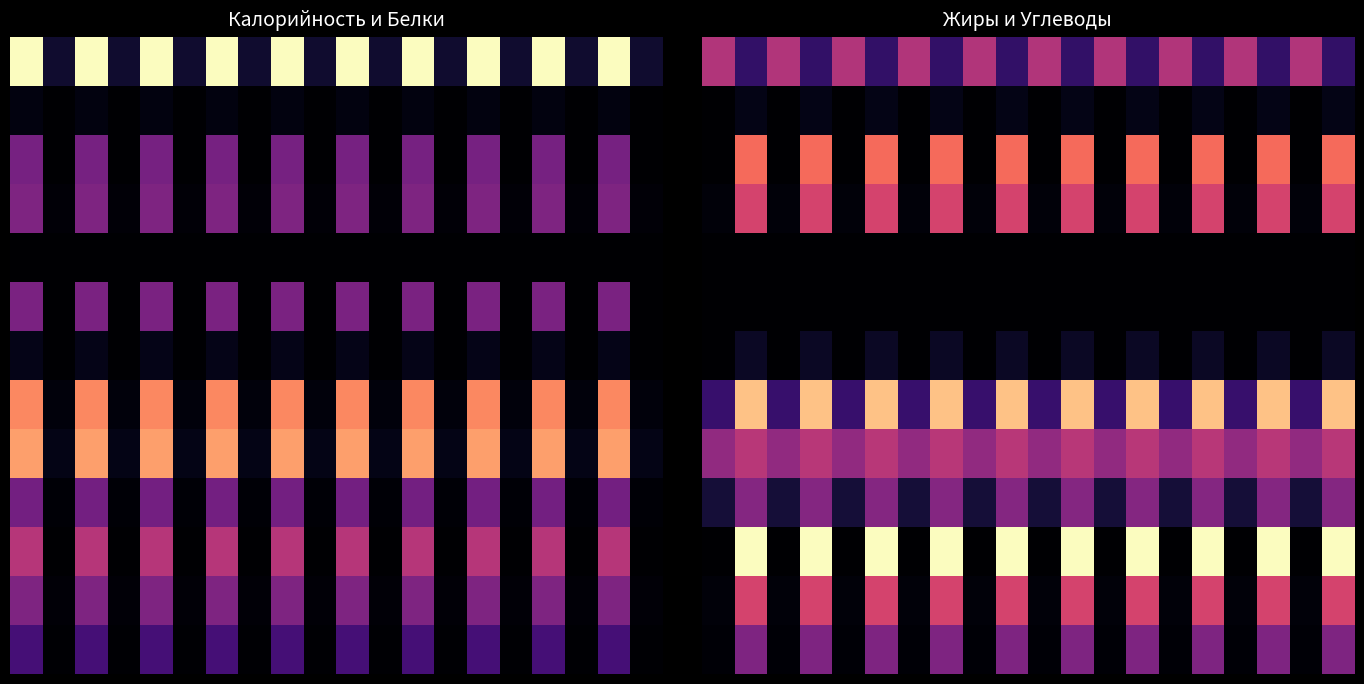

At which category is the sum across all series the highest?

1